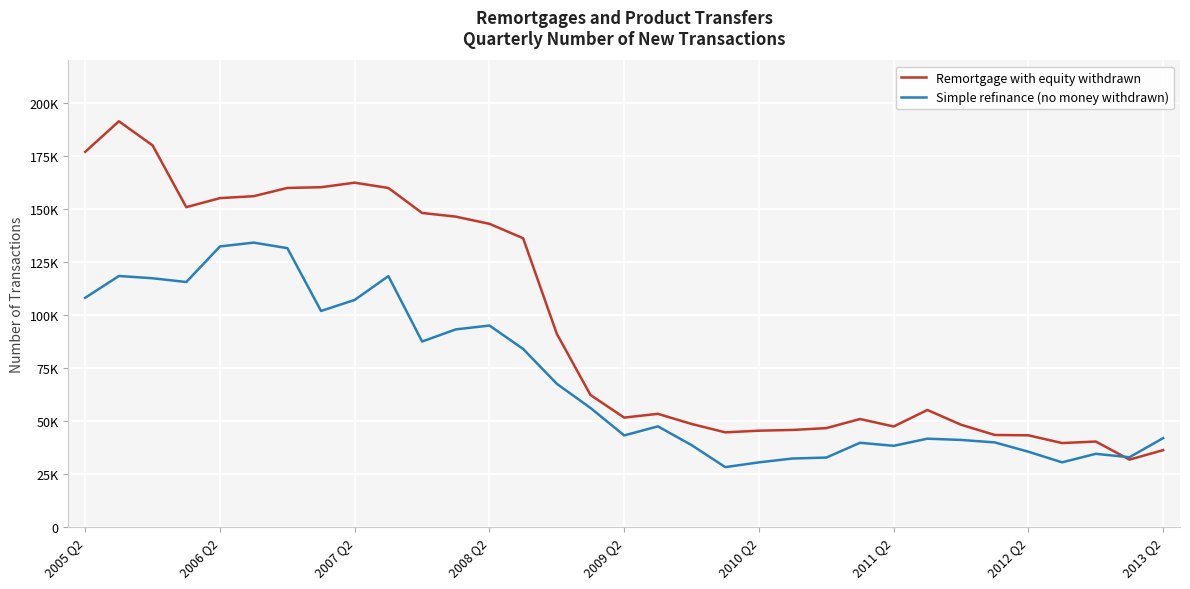

True or false: Simple refinance (no money withdrawn) has more than 2 interior local peaks.

True